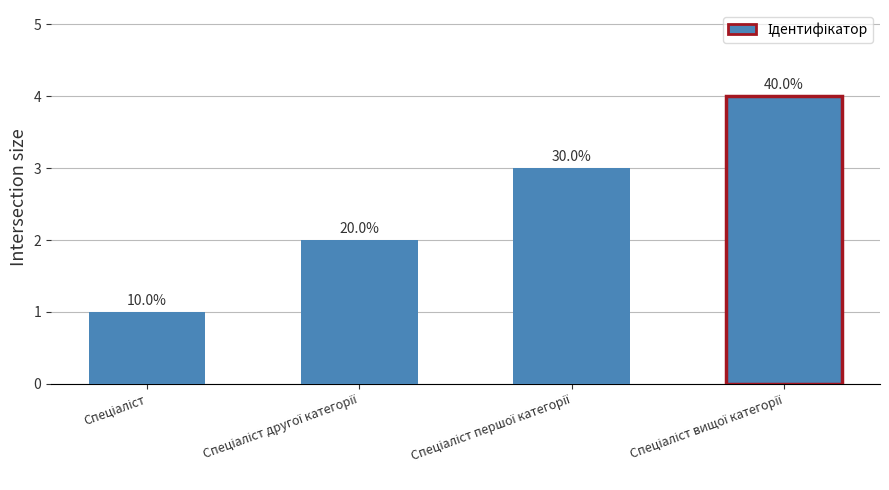

How many bars are there in total?

4